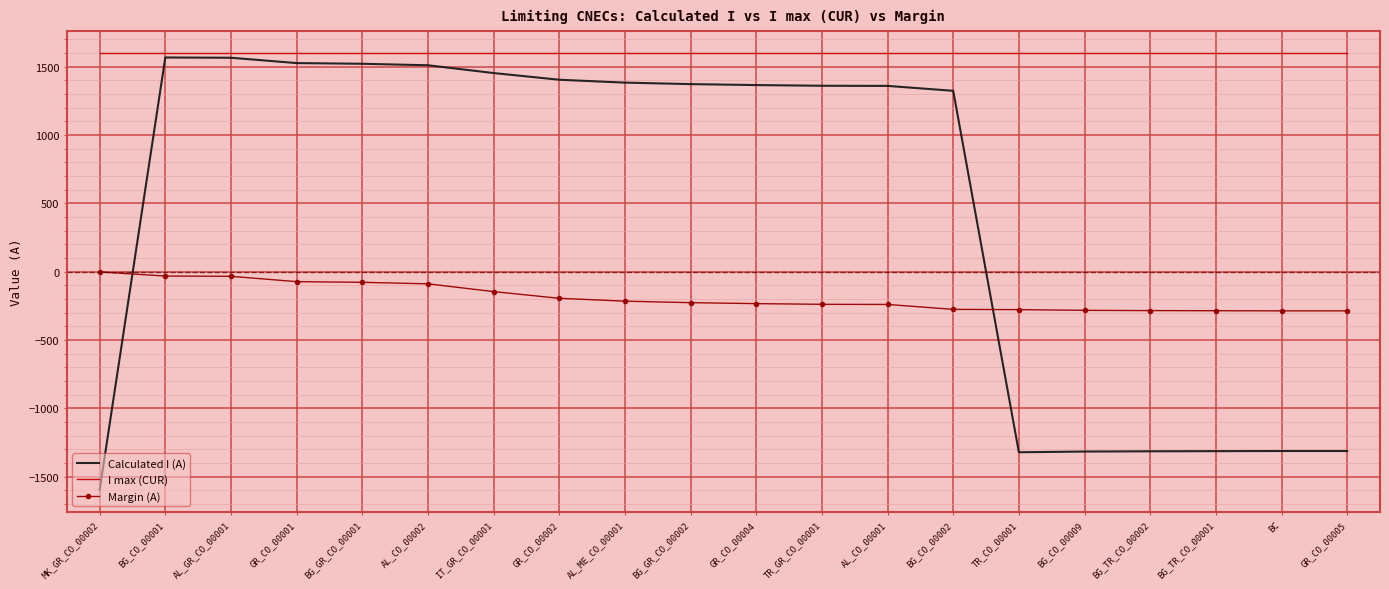

Is the value of Calculated I (A) at BG_GR_CO_00002 greater than the value of I max (CUR) at TR_GR_CO_00001?

No